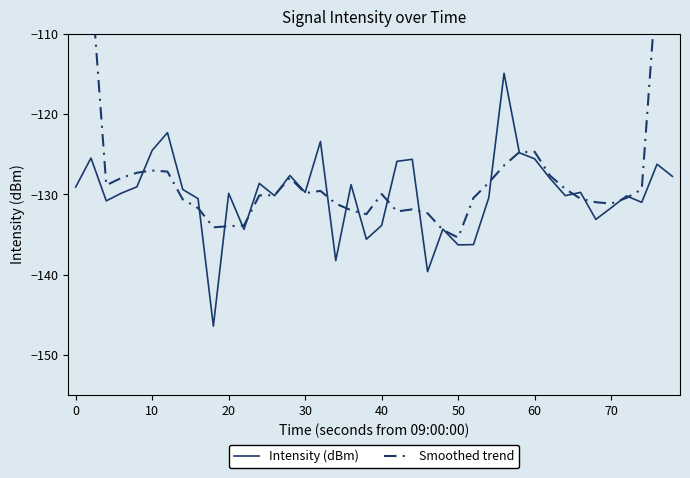

How many lines are shown in the chart?

2